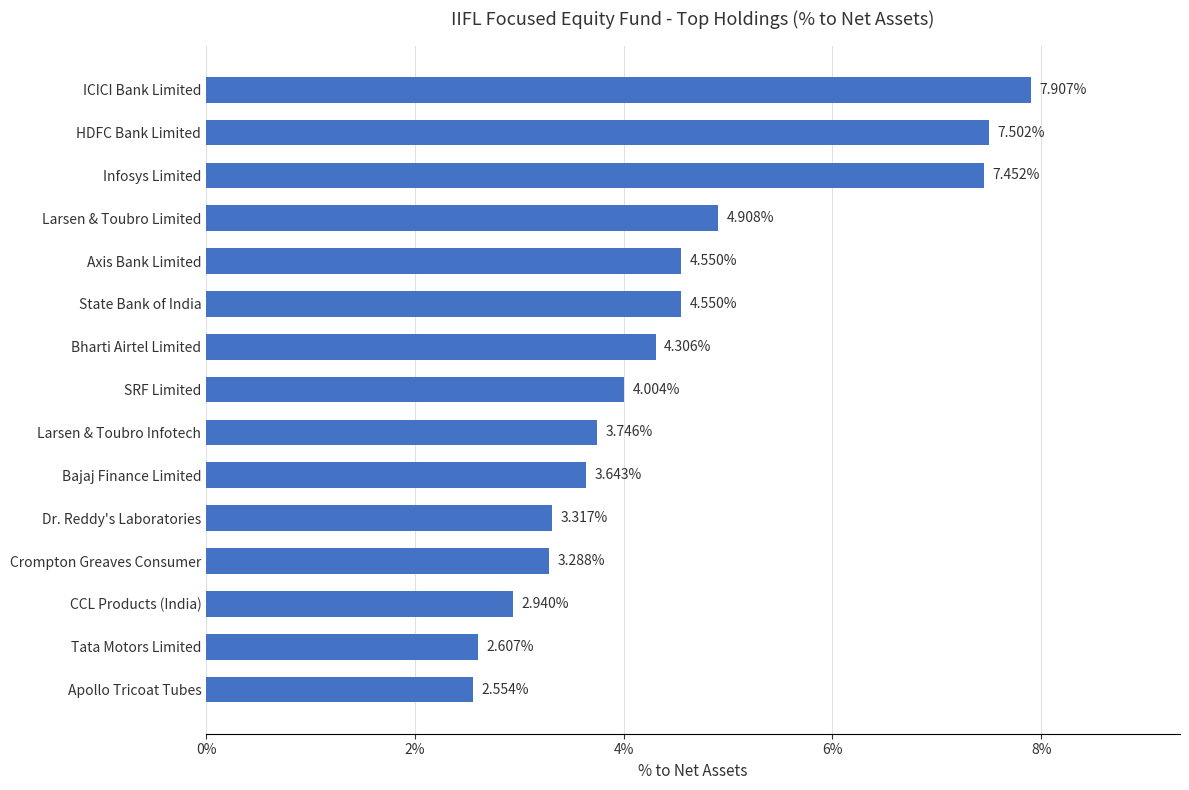

What is the sum of all values?

0.7